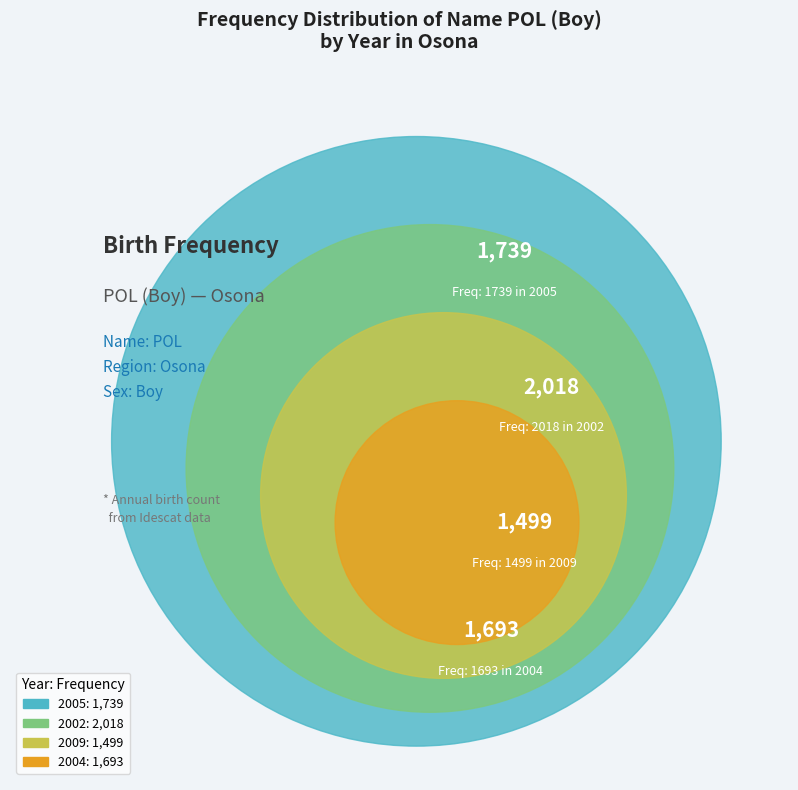

The 2004 slice represents 6% of the pie. True or false?

False